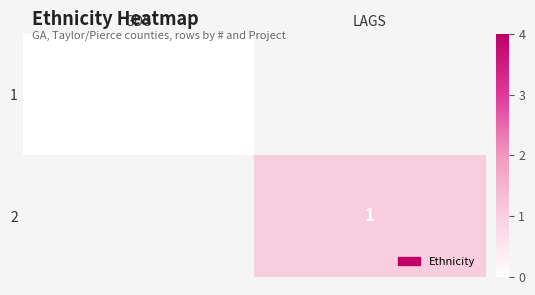

The value of 2 at LAGS is 1. True or false?

True